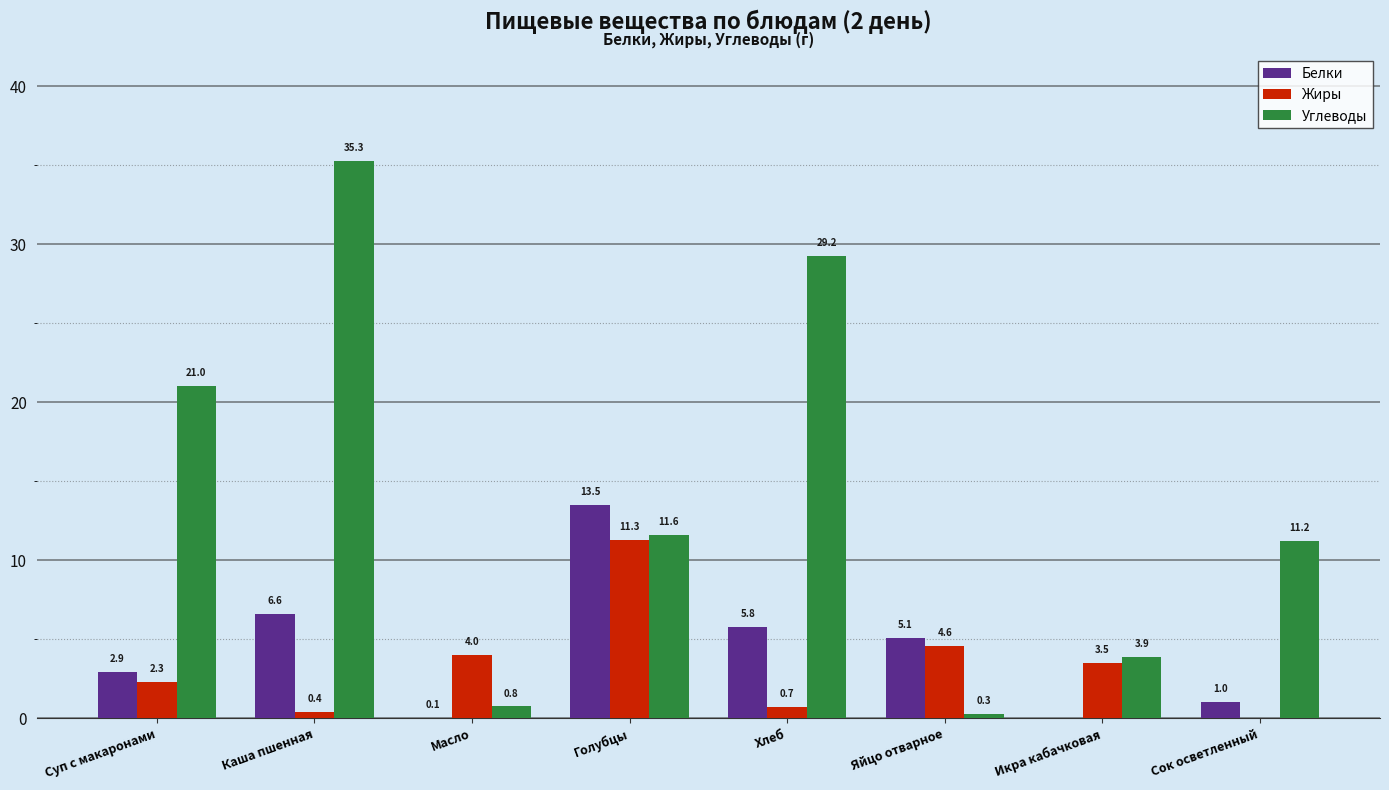

What is the total value across all series at Икра кабачковая?

7.4